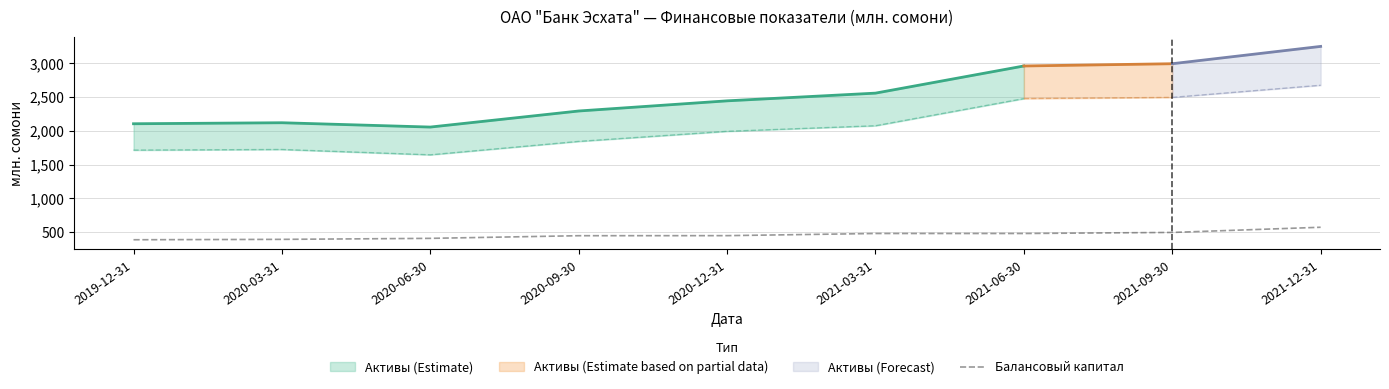

Reading left to right, extract all data points from this chart.

389.8	395.5	410.4	449.6	450.5	482.3	482.3	497.9	574.5